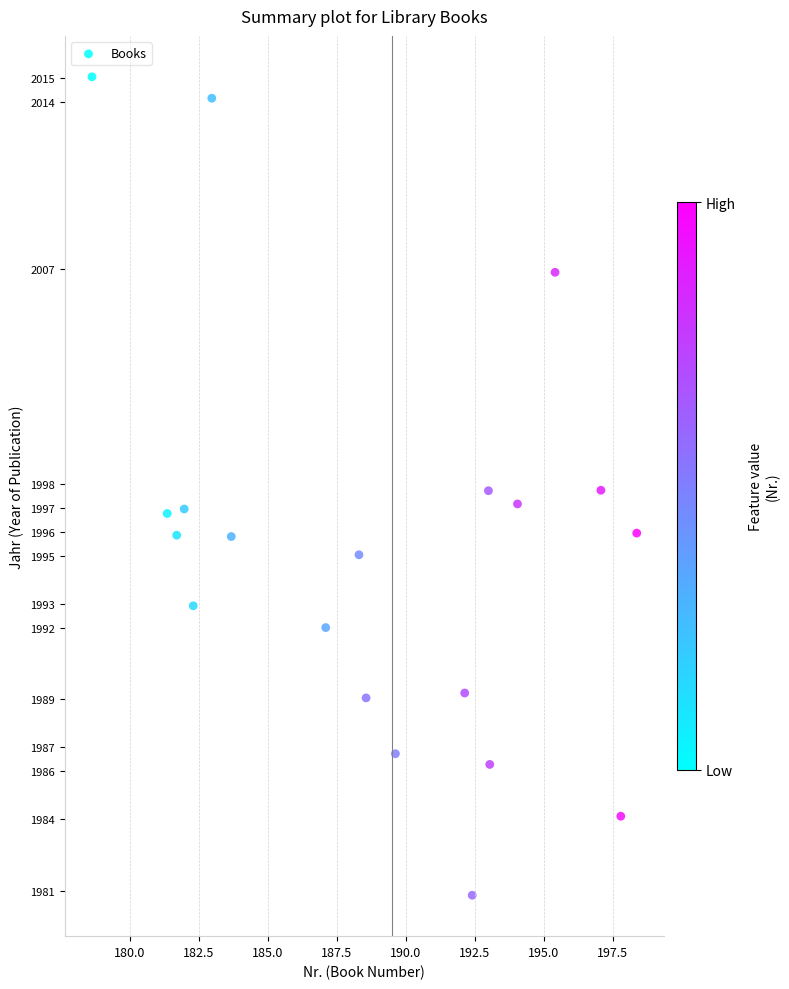

What is the range of X values (max minus min)?

19.8